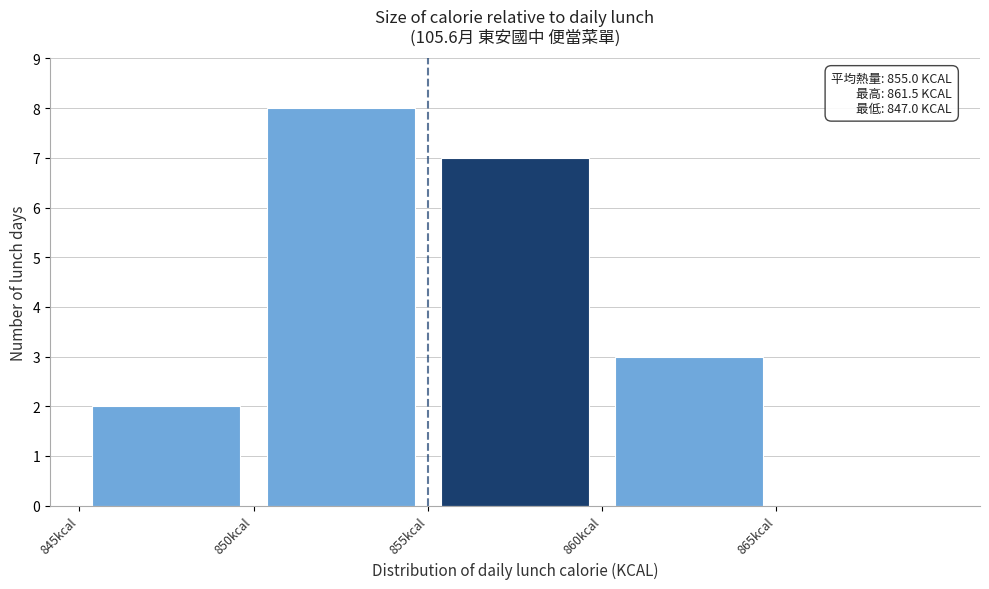

Which range on the x-axis has the tallest bar?

850 to 855